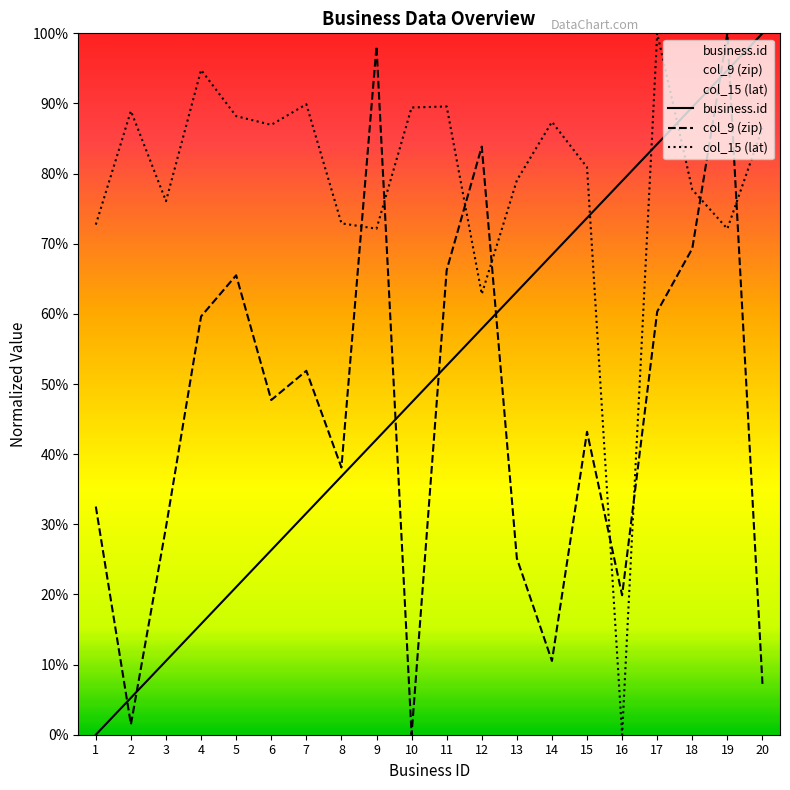

True or false: business.id has a value of 0.1 at 2.

True